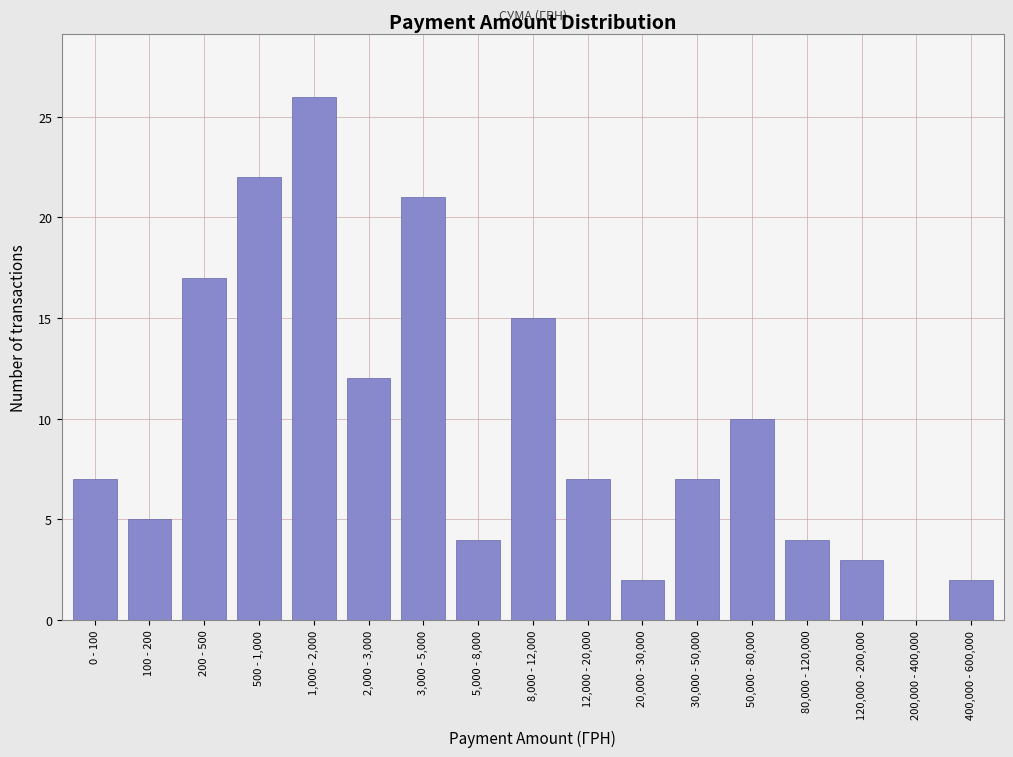

Reading left to right, transcribe all the data shown in this chart.

0 - 100=7	100 - 200=5	200 - 500=17	500 - 1,000=22	1,000 - 2,000=26	2,000 - 3,000=12	3,000 - 5,000=21	5,000 - 8,000=4	8,000 - 12,000=15	12,000 - 20,000=7	20,000 - 30,000=2	30,000 - 50,000=7	50,000 - 80,000=10	80,000 - 120,000=4	120,000 - 200,000=3	200,000 - 400,000=0	400,000 - 600,000=2